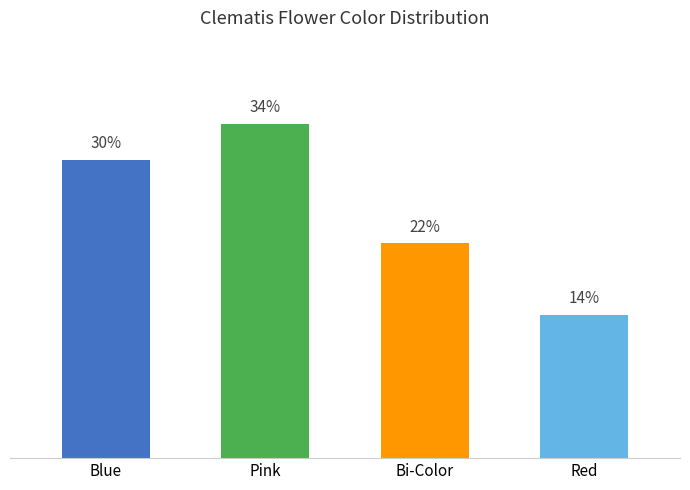

Does the chart contain any negative values?

No